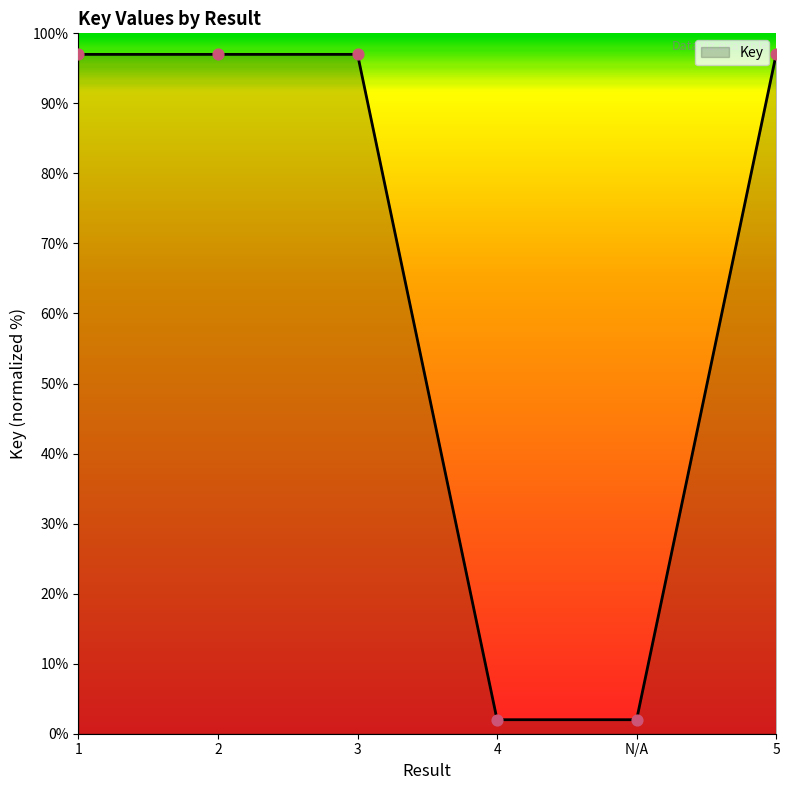

Approximately how many times larger is the value at 3 compared to 5?

1.0